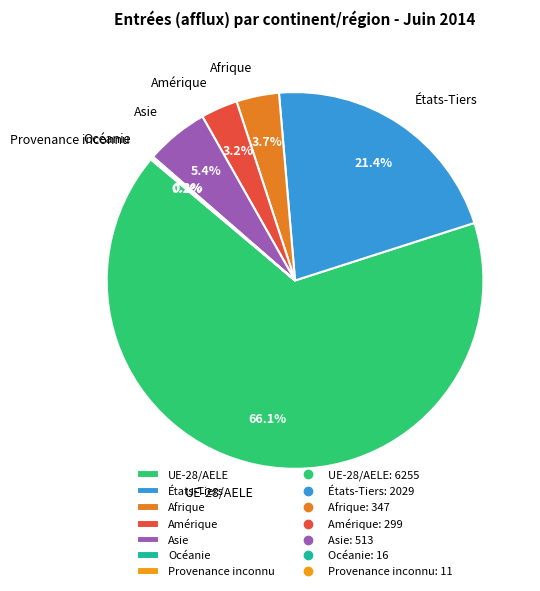

What percentage is NOT represented by Asie?

94.6%